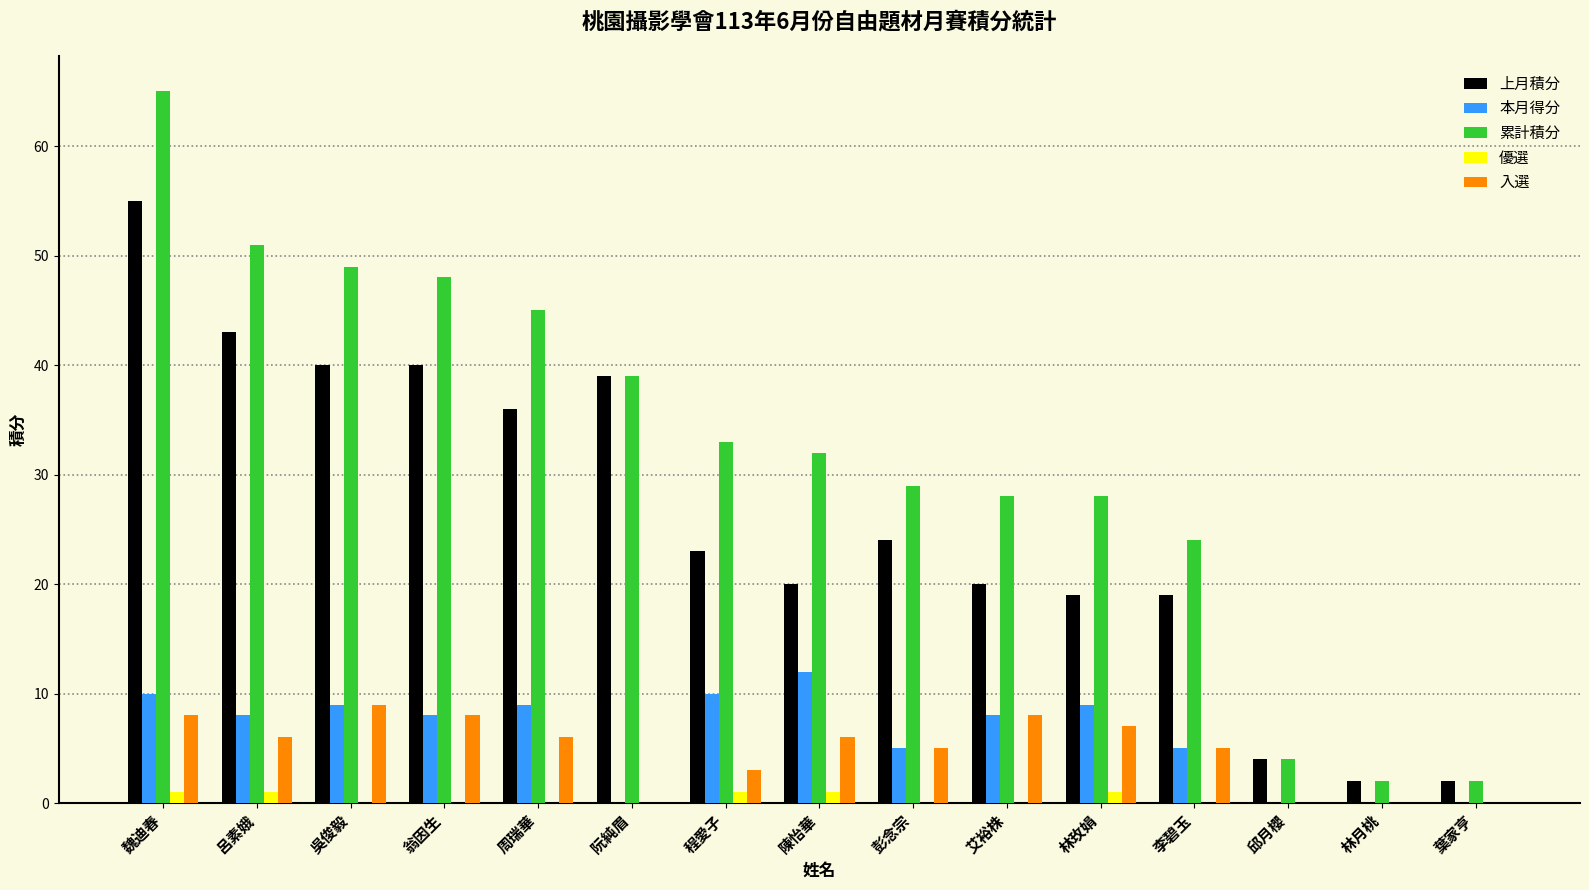

Between 林玫娟 and 邱月櫻, which series saw the biggest shift?

累計積分